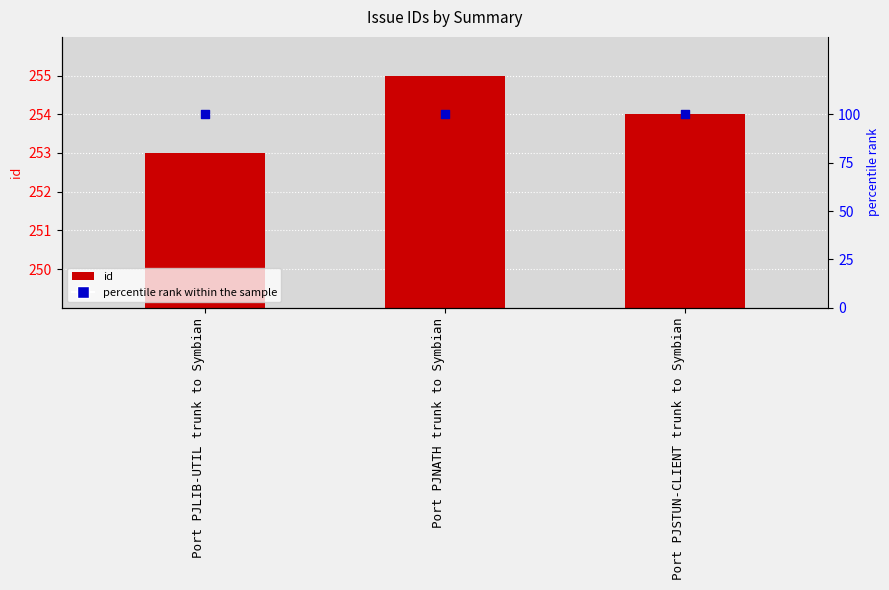

Which series has the largest total across all categories?

id